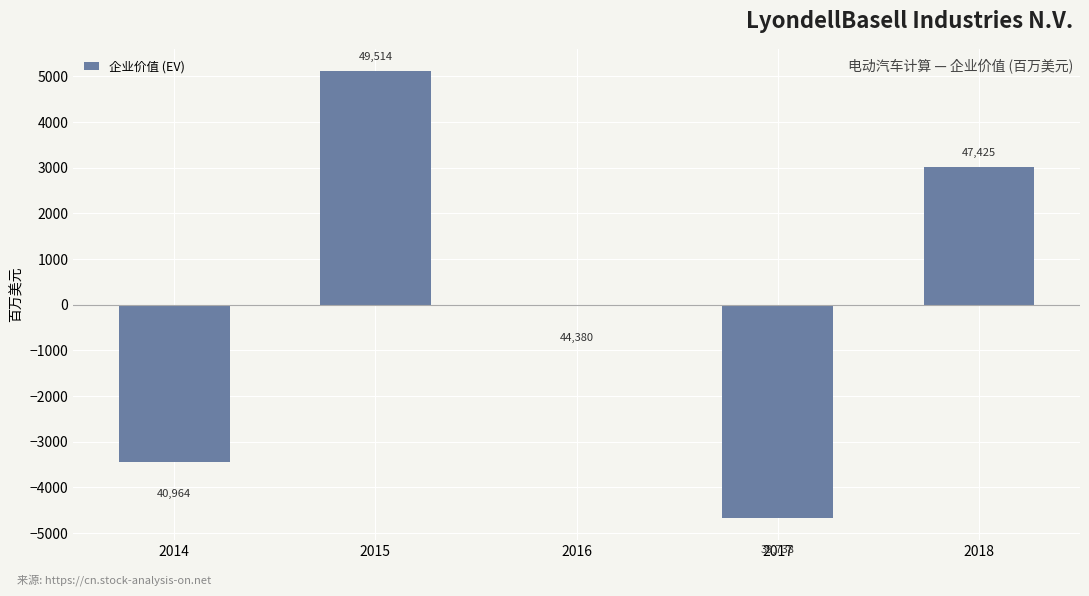

Are the bars horizontal?

No